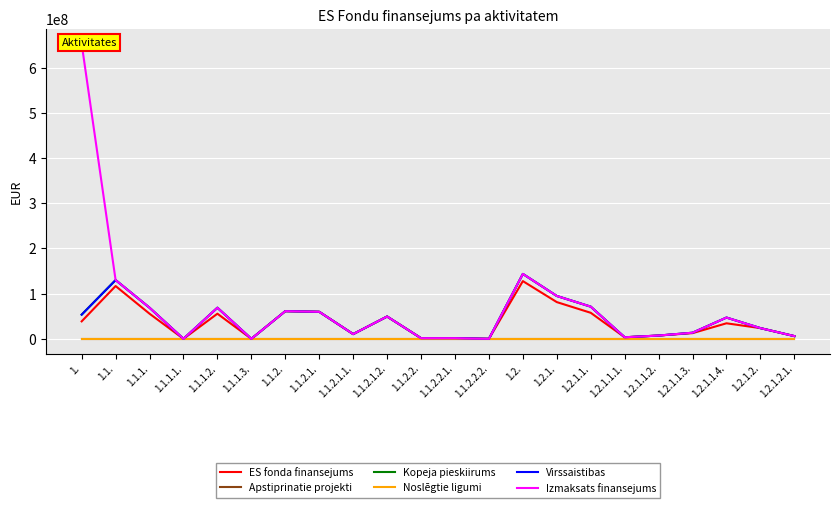

Which label corresponds to the smallest value in the chart?

1.1.1.1.